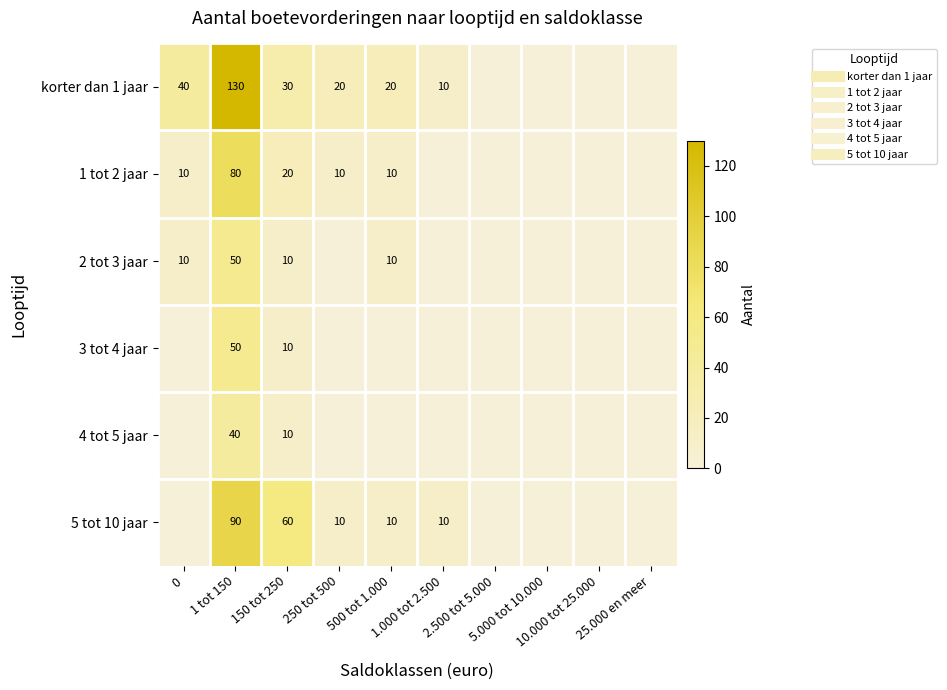

Which series has the widest spread of values?

korter dan 1 jaar